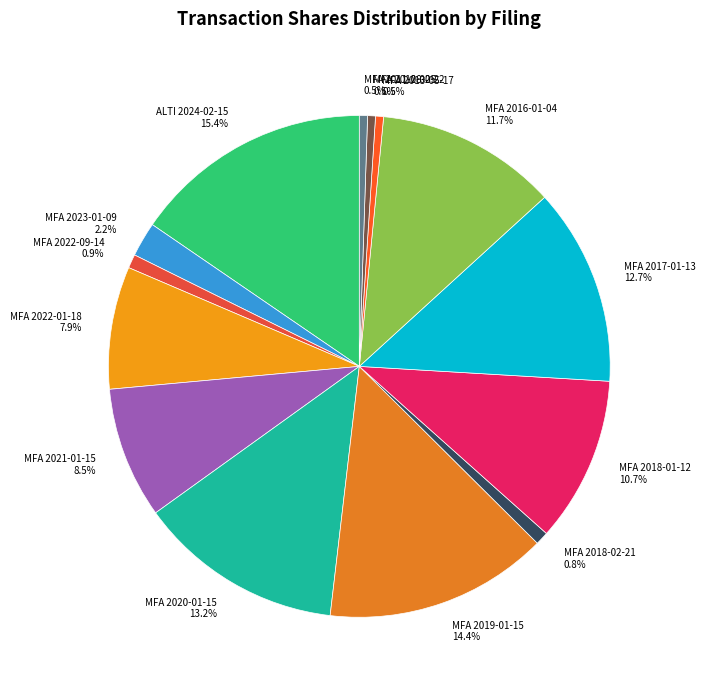

Combined, do MFA 2022-09-14 0.9% and MFA 2019-01-15 14.4% account for over 50%?

No